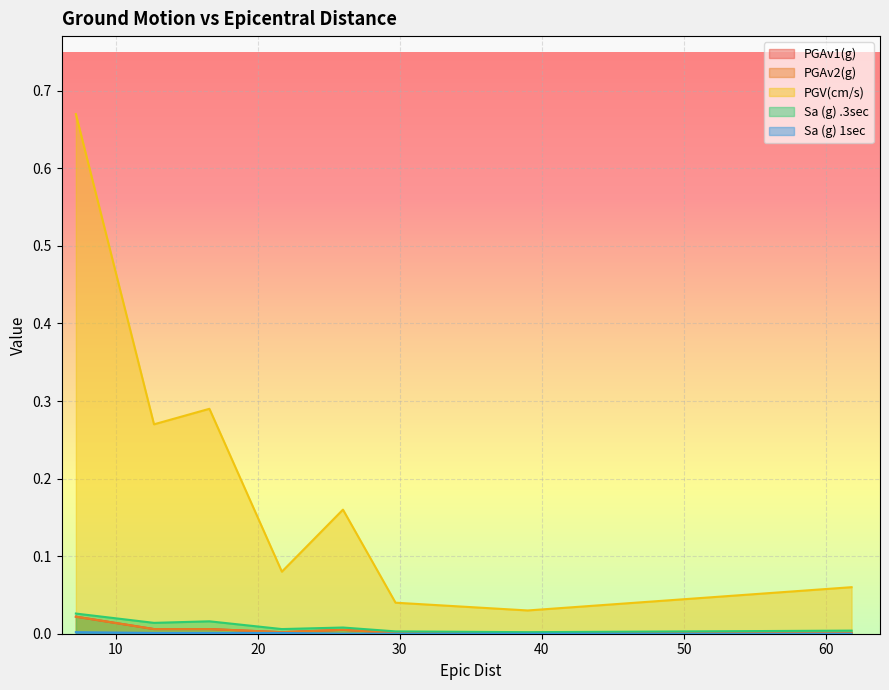

How many interior local valleys does the PGAv2(g) series have?

1